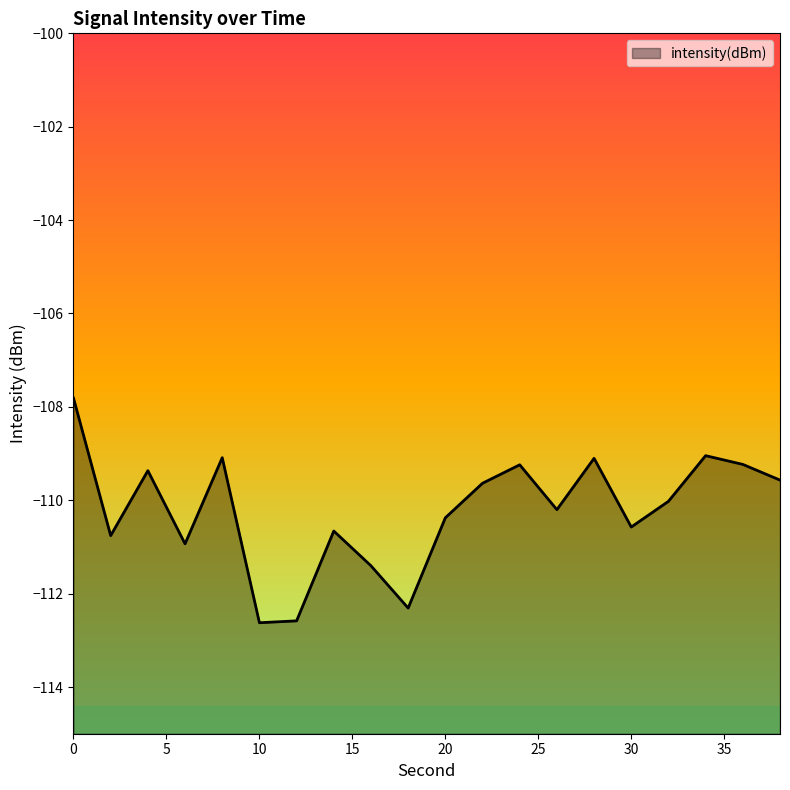

Rank the categories by value from lowest to highest.

10, 12, 18, 16, 6, 2, 14, 30, 20, 26, 32, 22, 38, 4, 24, 36, 28, 8, 34, 0